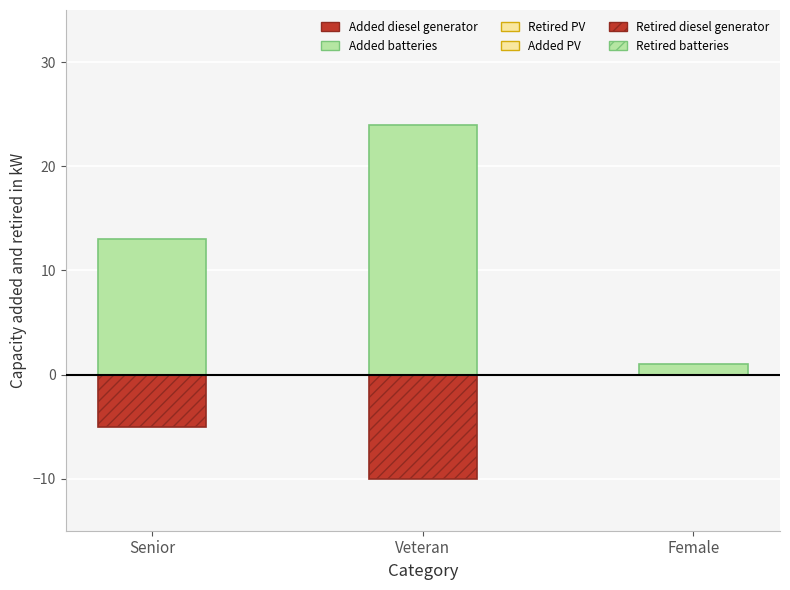

What is the spread (max minus min) of values at Veteran?

34